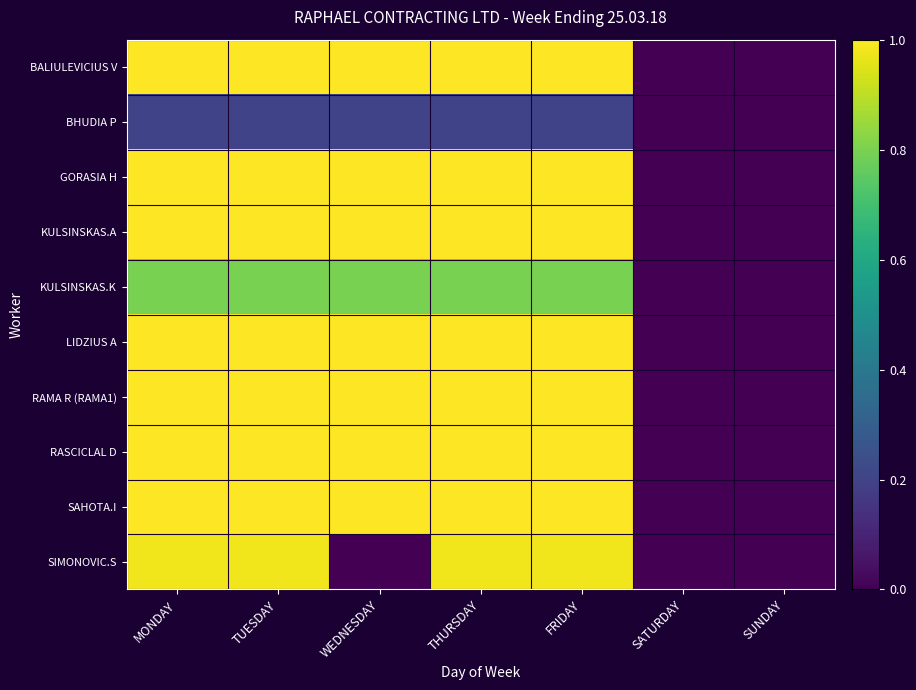

Reading left to right, list all the values displayed in this chart.

BALIULEVICIUS V: MONDAY=1.0	TUESDAY=1.0	WEDNESDAY=1.0	THURSDAY=1.0	FRIDAY=1.0	SATURDAY=0.0	SUNDAY=0.0
BHUDIA P: MONDAY=0.2	TUESDAY=0.2	WEDNESDAY=0.2	THURSDAY=0.2	FRIDAY=0.2	SATURDAY=0.0	SUNDAY=0.0
GORASIA H: MONDAY=1.0	TUESDAY=1.0	WEDNESDAY=1.0	THURSDAY=1.0	FRIDAY=1.0	SATURDAY=0.0	SUNDAY=0.0
KULSINSKAS.A: MONDAY=1.0	TUESDAY=1.0	WEDNESDAY=1.0	THURSDAY=1.0	FRIDAY=1.0	SATURDAY=0.0	SUNDAY=0.0
KULSINSKAS.K: MONDAY=0.8	TUESDAY=0.8	WEDNESDAY=0.8	THURSDAY=0.8	FRIDAY=0.8	SATURDAY=0.0	SUNDAY=0.0
LIDZIUS A: MONDAY=1.0	TUESDAY=1.0	WEDNESDAY=1.0	THURSDAY=1.0	FRIDAY=1.0	SATURDAY=0.0	SUNDAY=0.0
RAMA R (RAMA1): MONDAY=1.0	TUESDAY=1.0	WEDNESDAY=1.0	THURSDAY=1.0	FRIDAY=1.0	SATURDAY=0.0	SUNDAY=0.0
RASCICLAL D: MONDAY=1.0	TUESDAY=1.0	WEDNESDAY=1.0	THURSDAY=1.0	FRIDAY=1.0	SATURDAY=0.0	SUNDAY=0.0
SAHOTA.I: MONDAY=1.0	TUESDAY=1.0	WEDNESDAY=1.0	THURSDAY=1.0	FRIDAY=1.0	SATURDAY=0.0	SUNDAY=0.0
SIMONOVIC.S: MONDAY=1.0	TUESDAY=1.0	WEDNESDAY=0.0	THURSDAY=1.0	FRIDAY=1.0	SATURDAY=0.0	SUNDAY=0.0